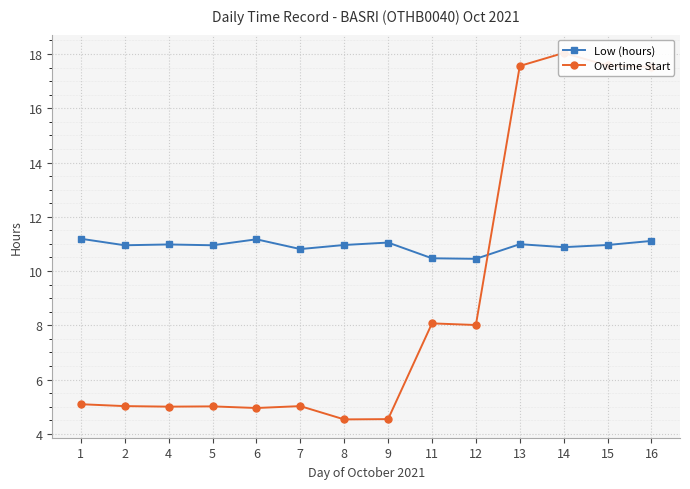

True or false: Overtime Start has a value of 3.0 at 8.

False